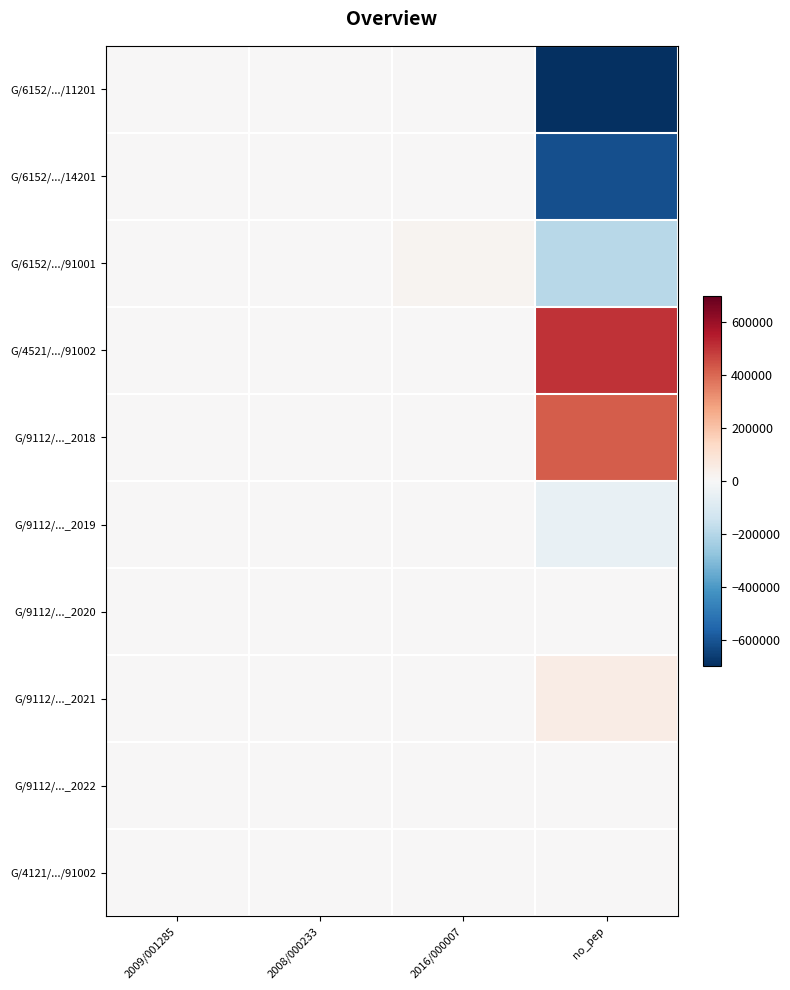

Which series has the largest total across all categories?

G/4521/.../91002